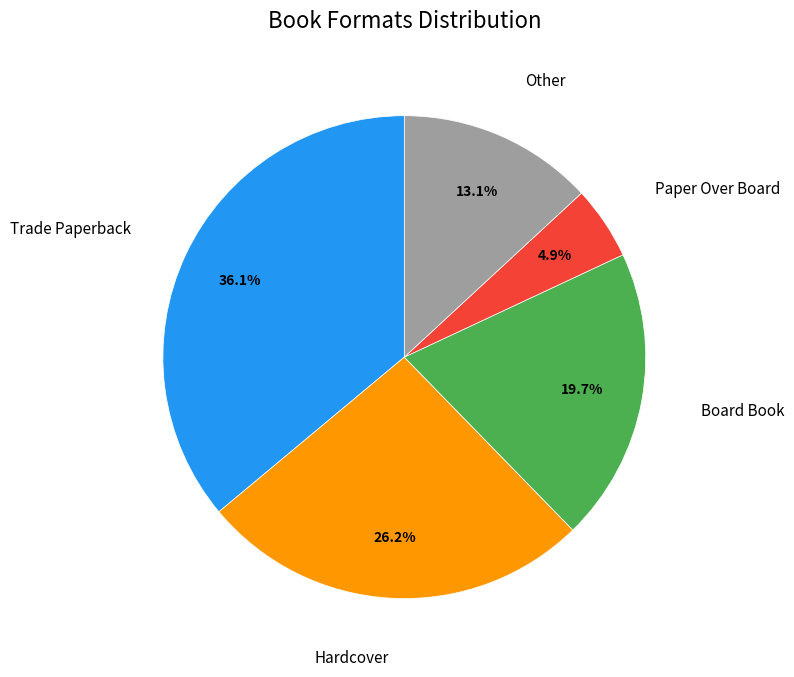

Is there any slice that represents more than half of the pie?

No